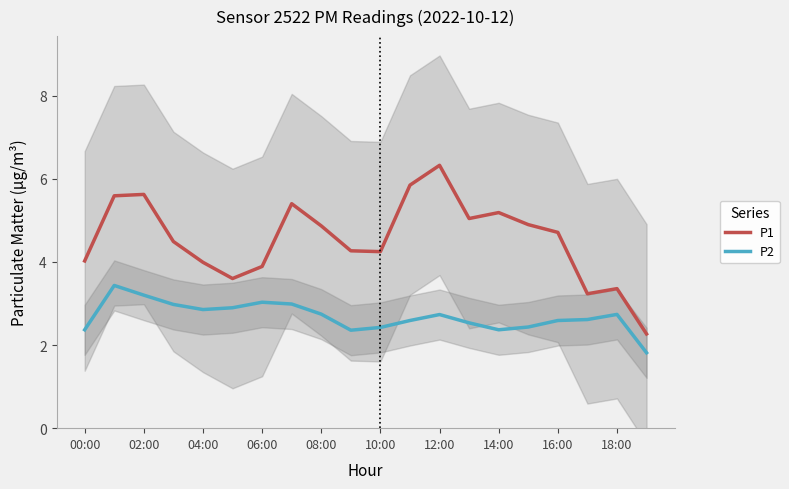

In P1, how many points are lower than both neighbors (excluding endpoints)?

4